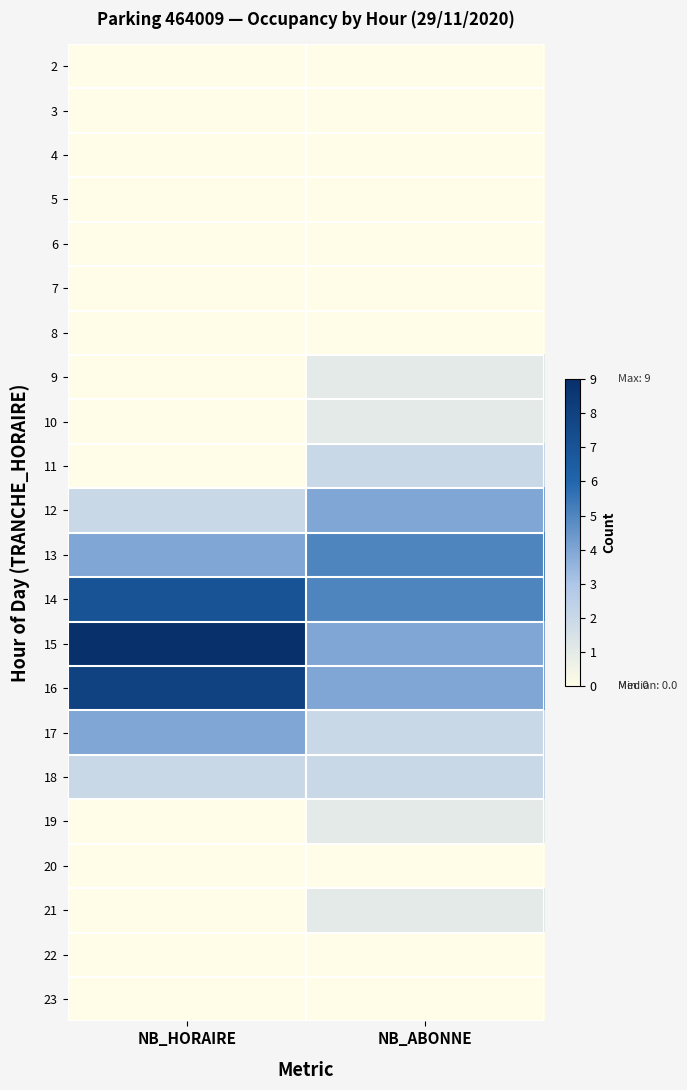

Reading left to right, what are all the values shown in this chart?

2: NB_HORAIRE=0	NB_ABONNE=0
3: NB_HORAIRE=0	NB_ABONNE=0
4: NB_HORAIRE=0	NB_ABONNE=0
5: NB_HORAIRE=0	NB_ABONNE=0
6: NB_HORAIRE=0	NB_ABONNE=0
7: NB_HORAIRE=0	NB_ABONNE=0
8: NB_HORAIRE=0	NB_ABONNE=0
9: NB_HORAIRE=0	NB_ABONNE=1
10: NB_HORAIRE=0	NB_ABONNE=1
11: NB_HORAIRE=0	NB_ABONNE=2
12: NB_HORAIRE=2	NB_ABONNE=4
13: NB_HORAIRE=4	NB_ABONNE=5
14: NB_HORAIRE=7	NB_ABONNE=5
15: NB_HORAIRE=9	NB_ABONNE=4
16: NB_HORAIRE=8	NB_ABONNE=4
17: NB_HORAIRE=4	NB_ABONNE=2
18: NB_HORAIRE=2	NB_ABONNE=2
19: NB_HORAIRE=0	NB_ABONNE=1
20: NB_HORAIRE=0	NB_ABONNE=0
21: NB_HORAIRE=0	NB_ABONNE=1
22: NB_HORAIRE=0	NB_ABONNE=0
23: NB_HORAIRE=0	NB_ABONNE=0